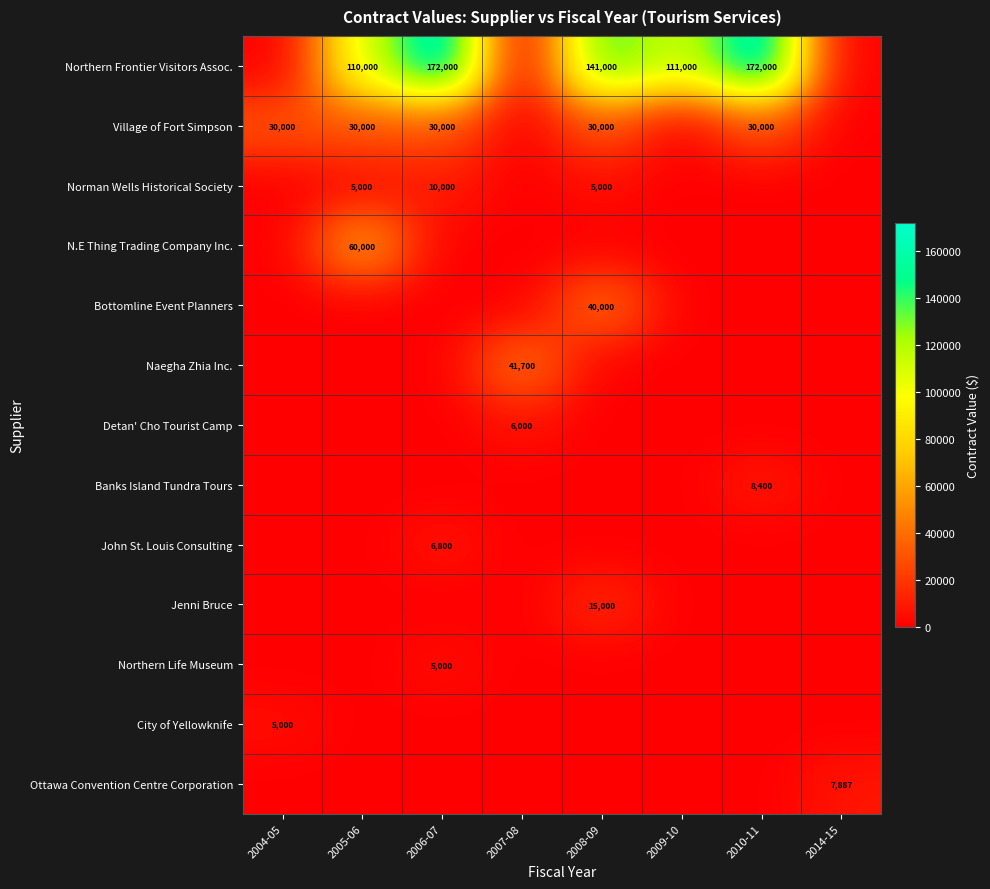

At which category is the sum across all series the highest?

2008-09